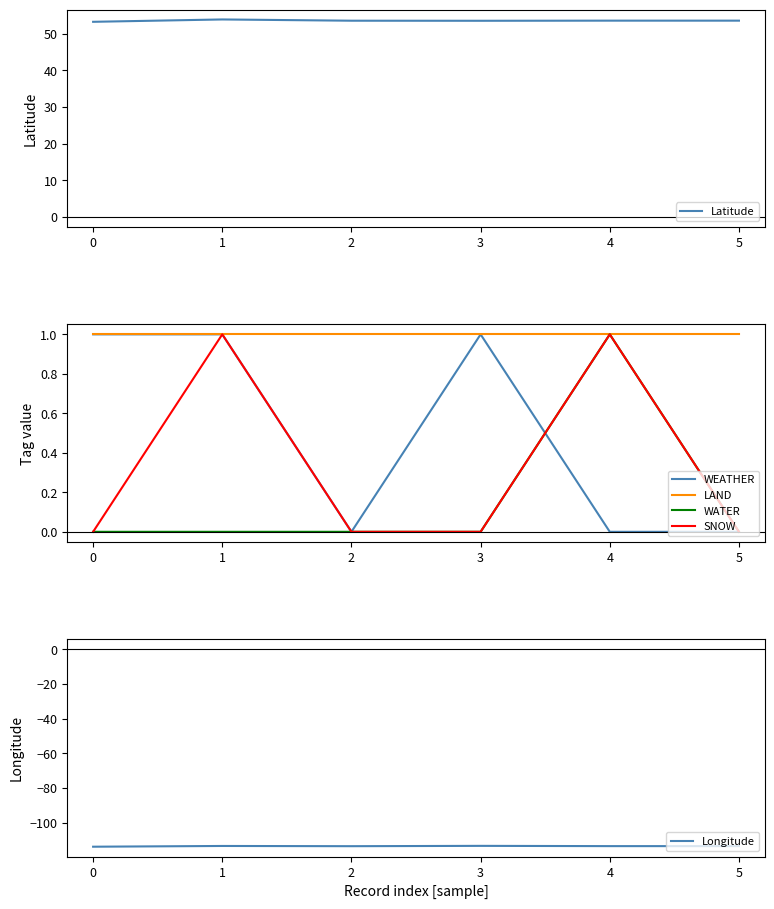

How many data points does each series have?

6